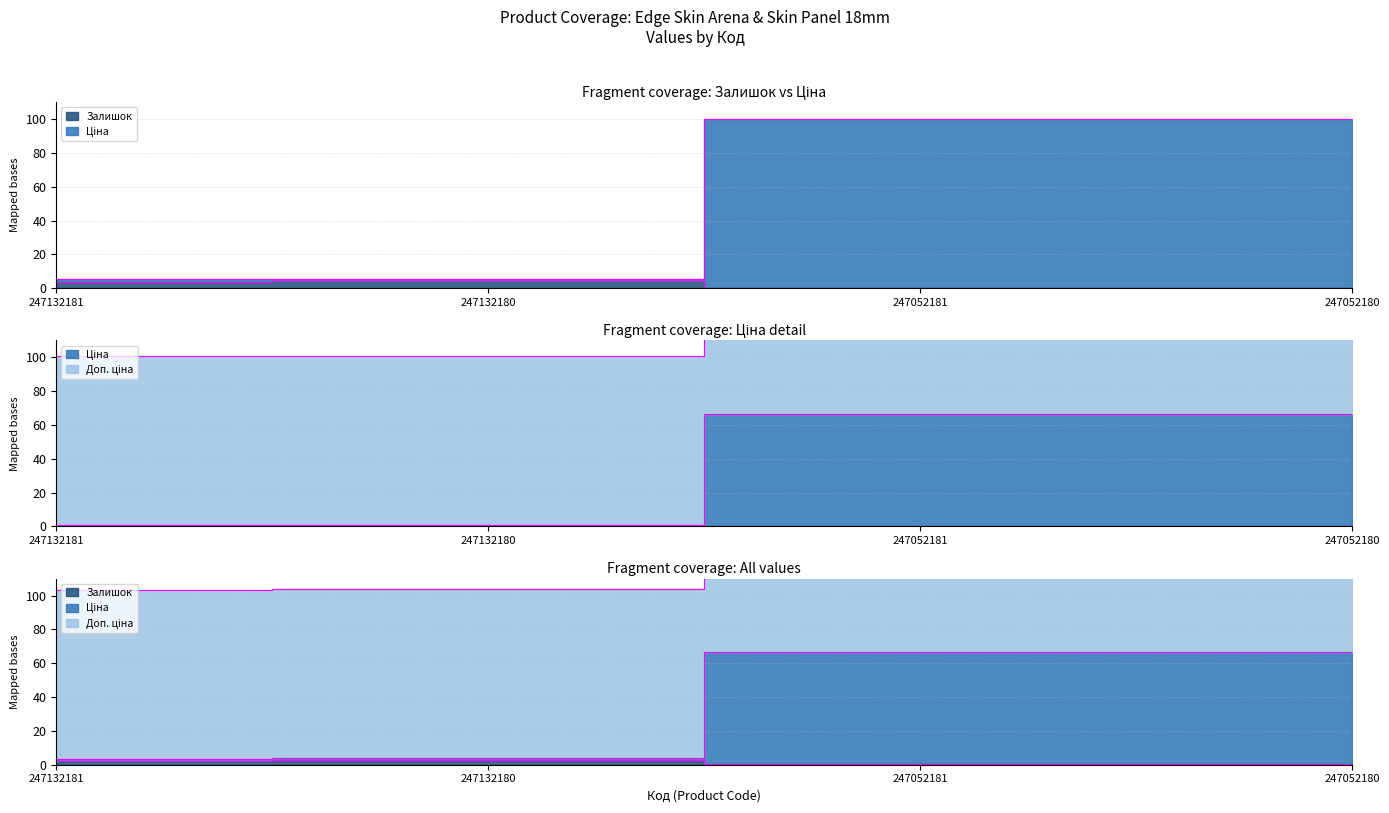

What is the sum of all Ціна values?

135.2